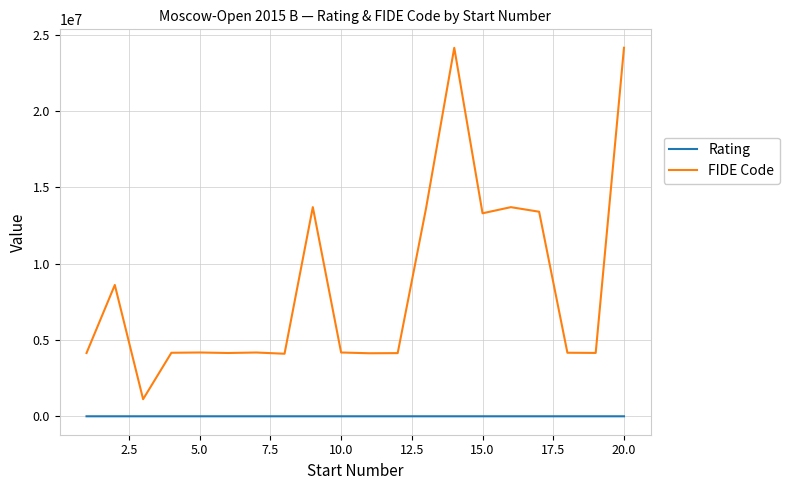

How many categories are shown in the chart?

20